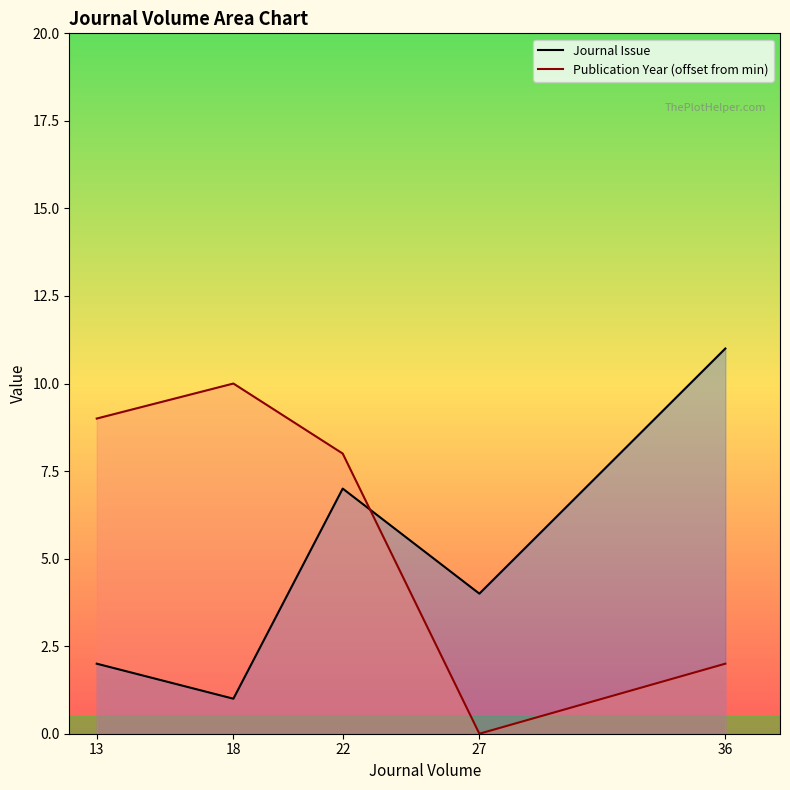

Reading left to right, list all the values displayed in this chart.

Journal Issue: 2	1	7	4	11
Publication Year (offset from min): 9	10	8	0	2